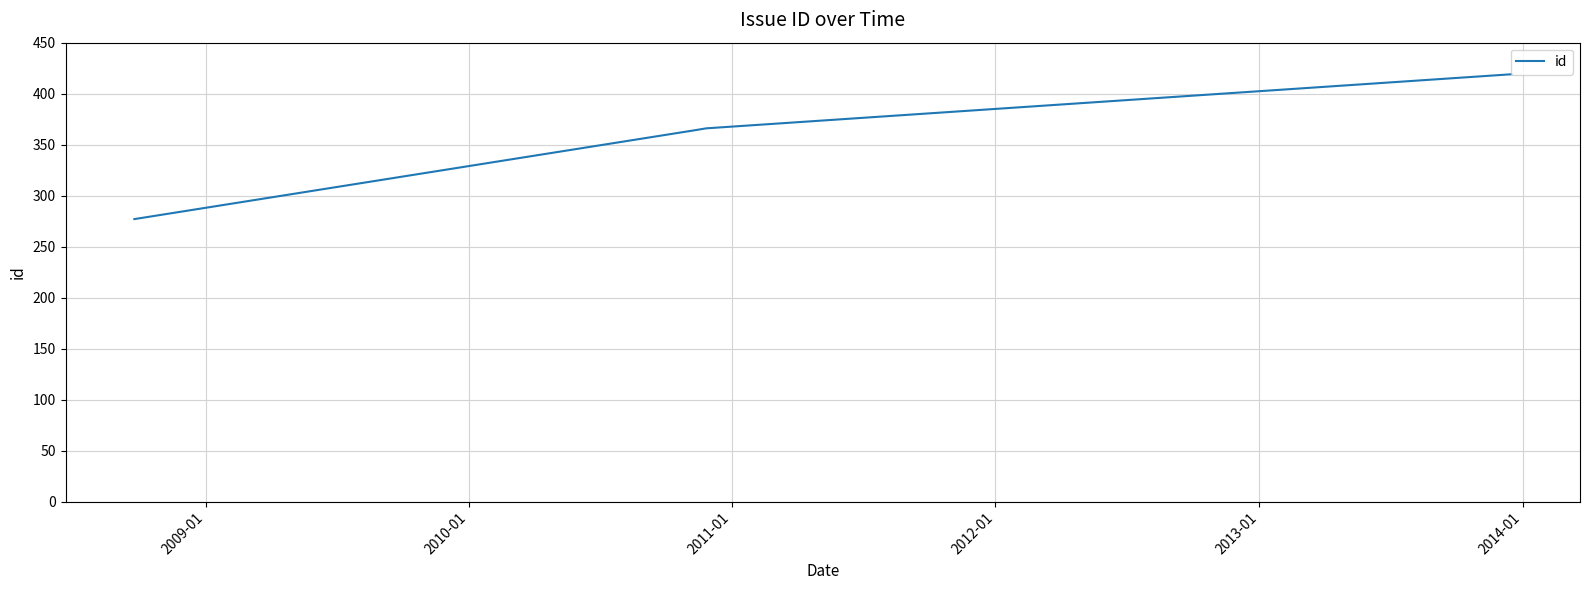

What is the difference between the second highest and minimum values?

89